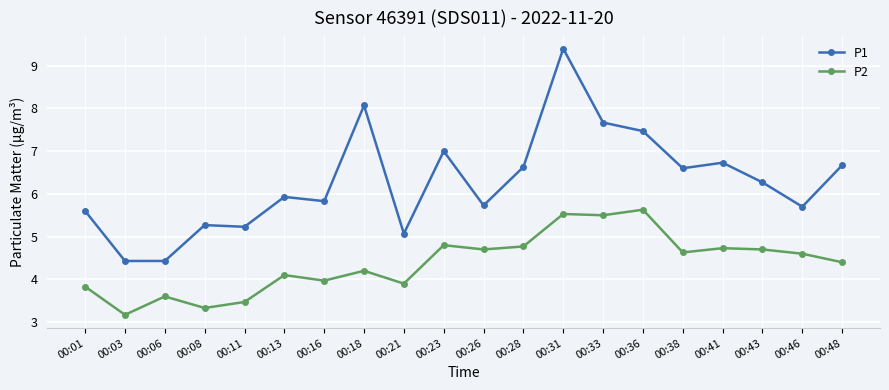

True or false: P2 has more than 1 points higher than both neighbors.

True